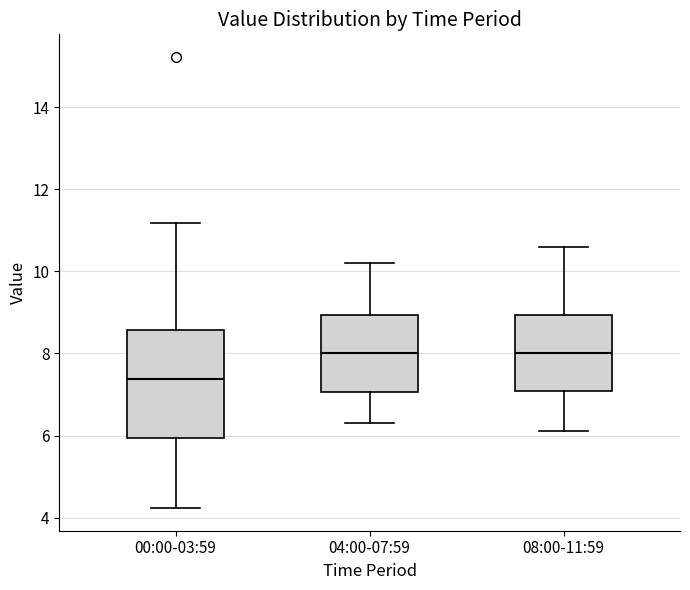

Where is the lower edge of the box for 04:00-07:59 on the y-axis? The values are not printed on the chart, so give them approximately, as read against the axis.

7.0